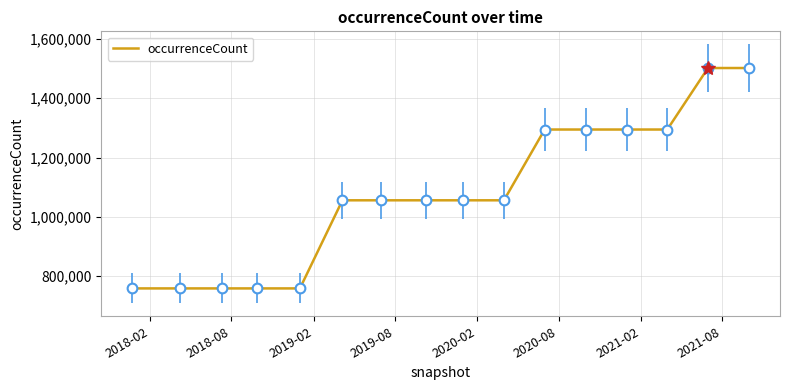

What is the greatest value displayed?

1502083